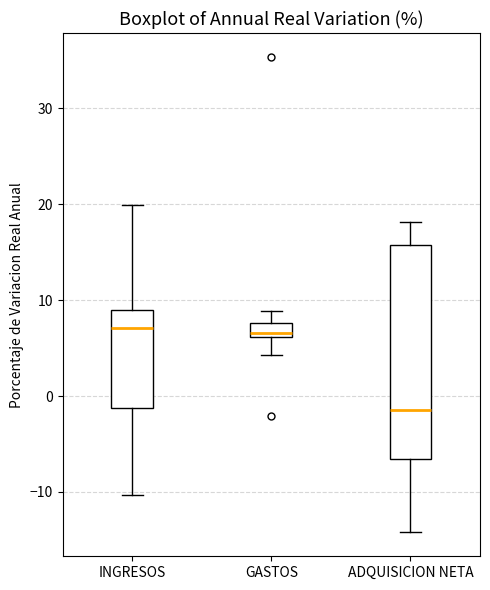

Comparing the boxes themselves (not the whiskers), which one is the tallest?

ADQUISICION NETA